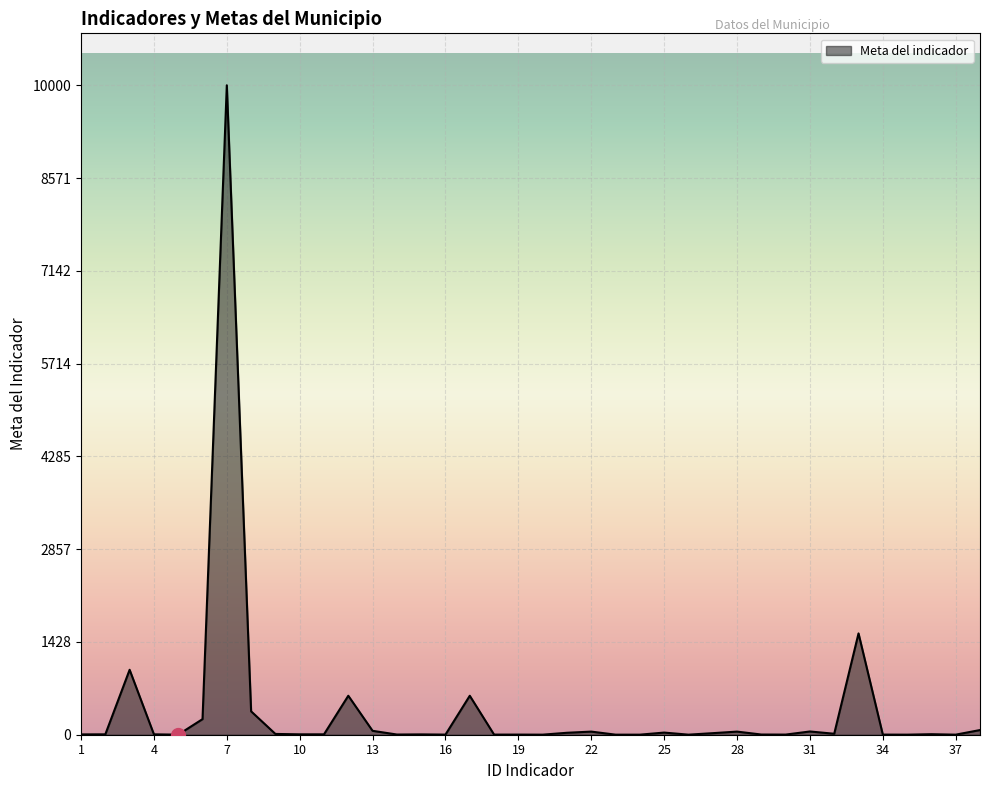

What is the difference between the maximum and minimum values?

9999